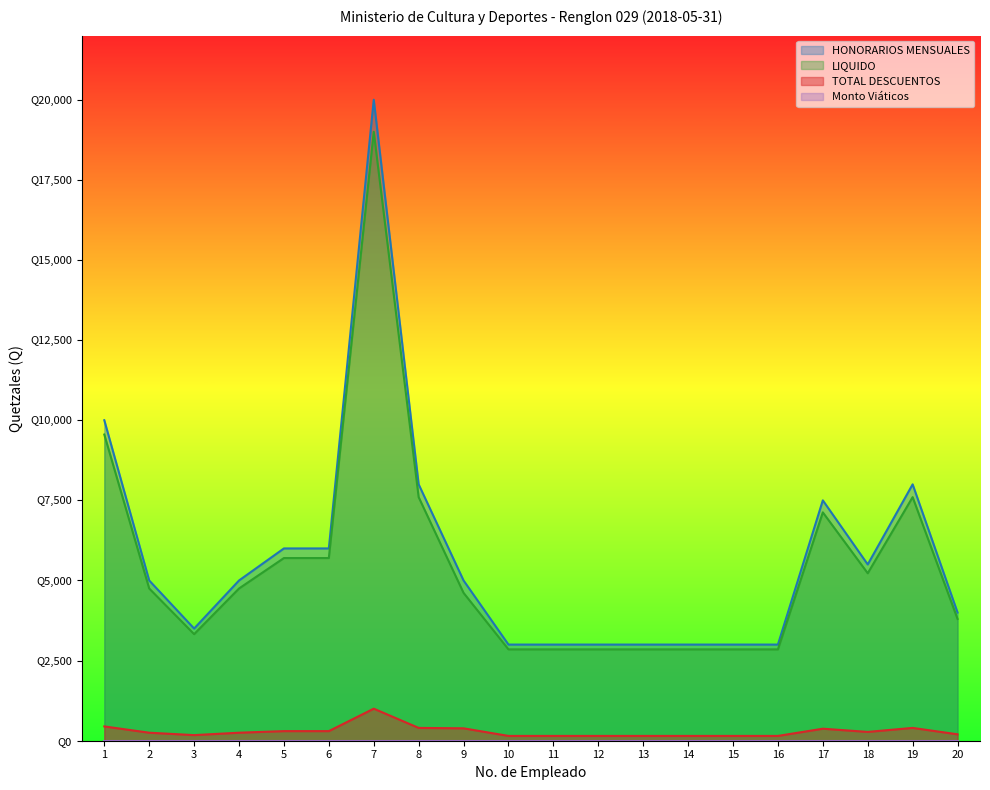

What value does the LIQUIDO series have at 3?

3325.0